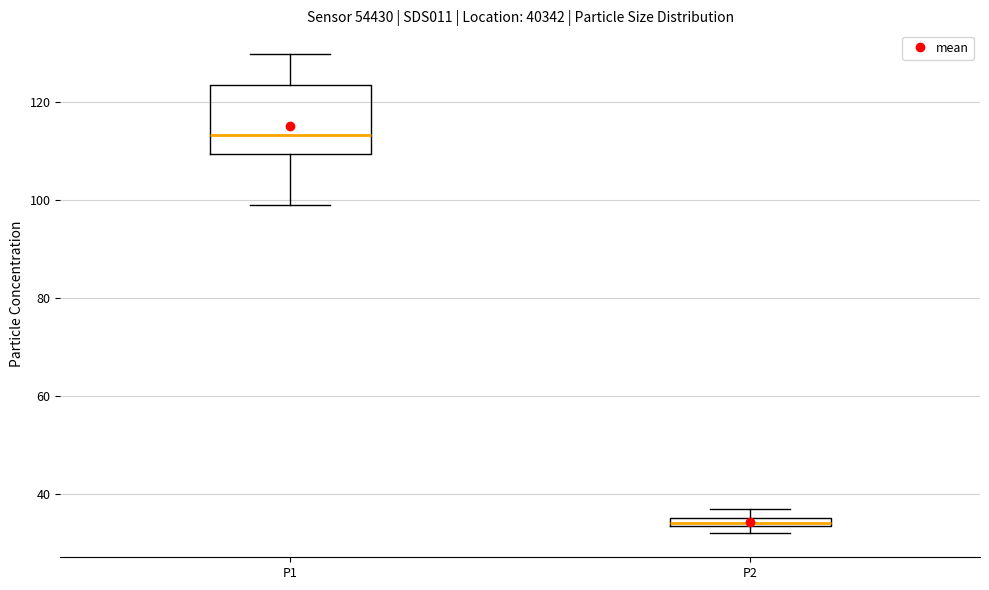

Which box has the lowest median line?

P2